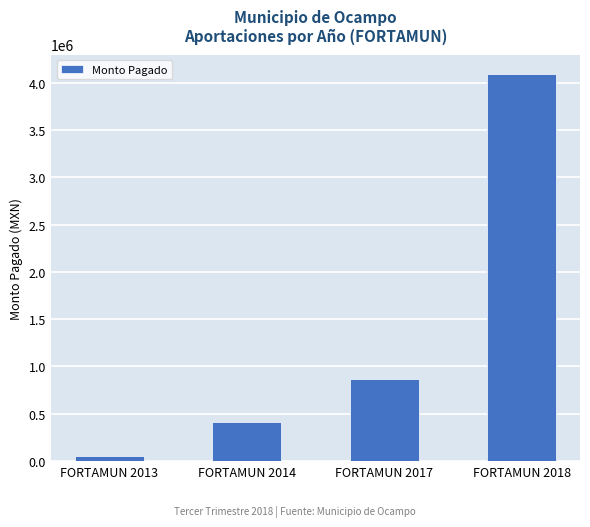

The value at FORTAMUN 2018 is 4091362.3. True or false?

True